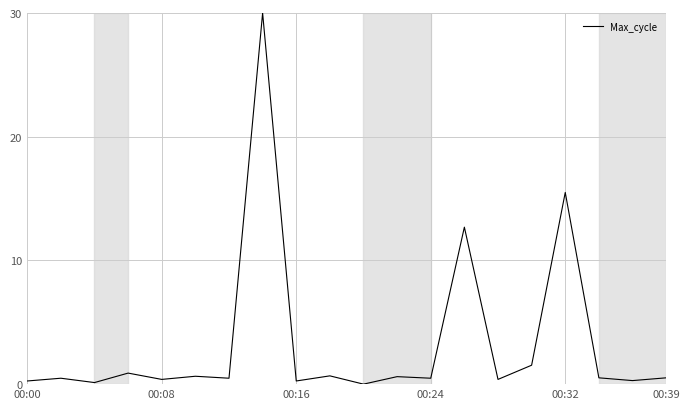

What is the greatest value displayed?

30.0